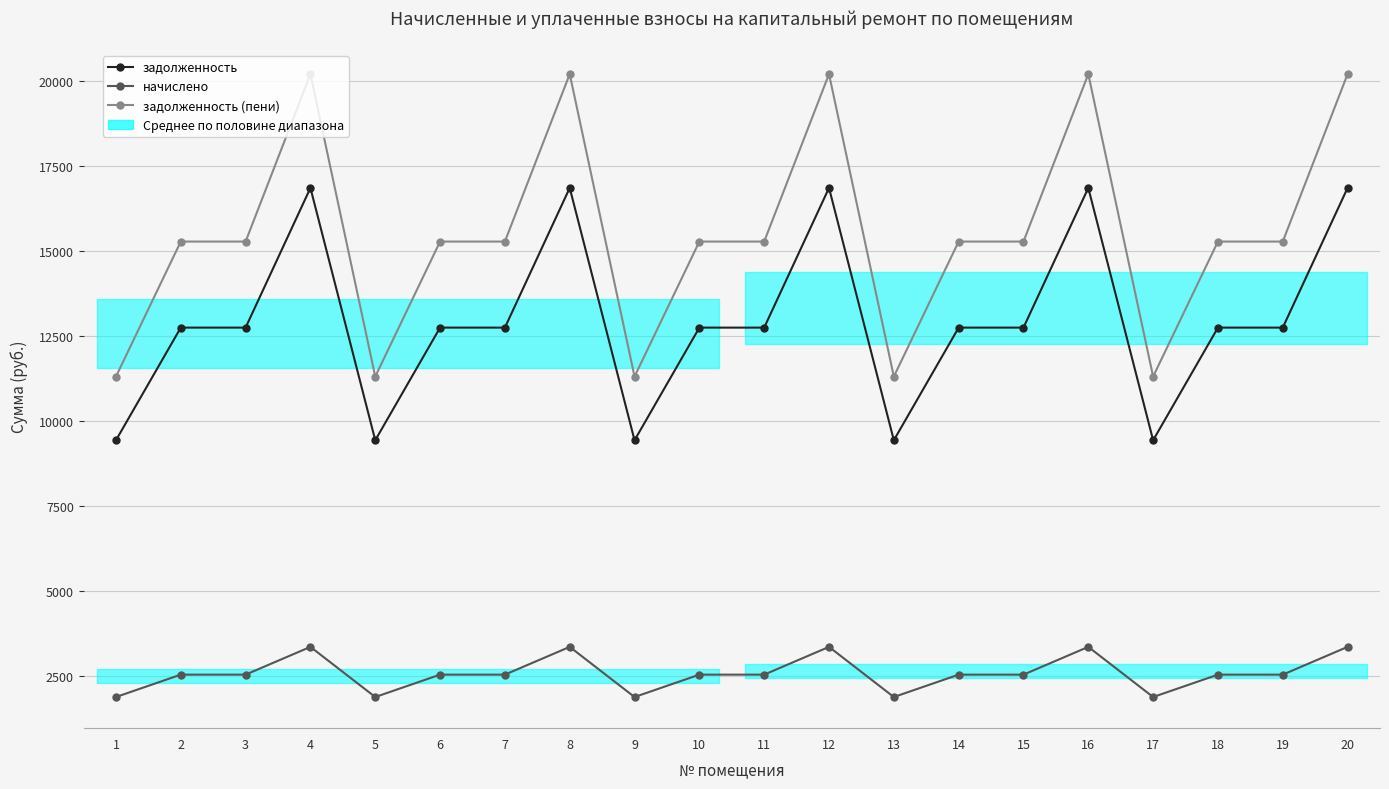

How many data points in начислено are above 2531?

15